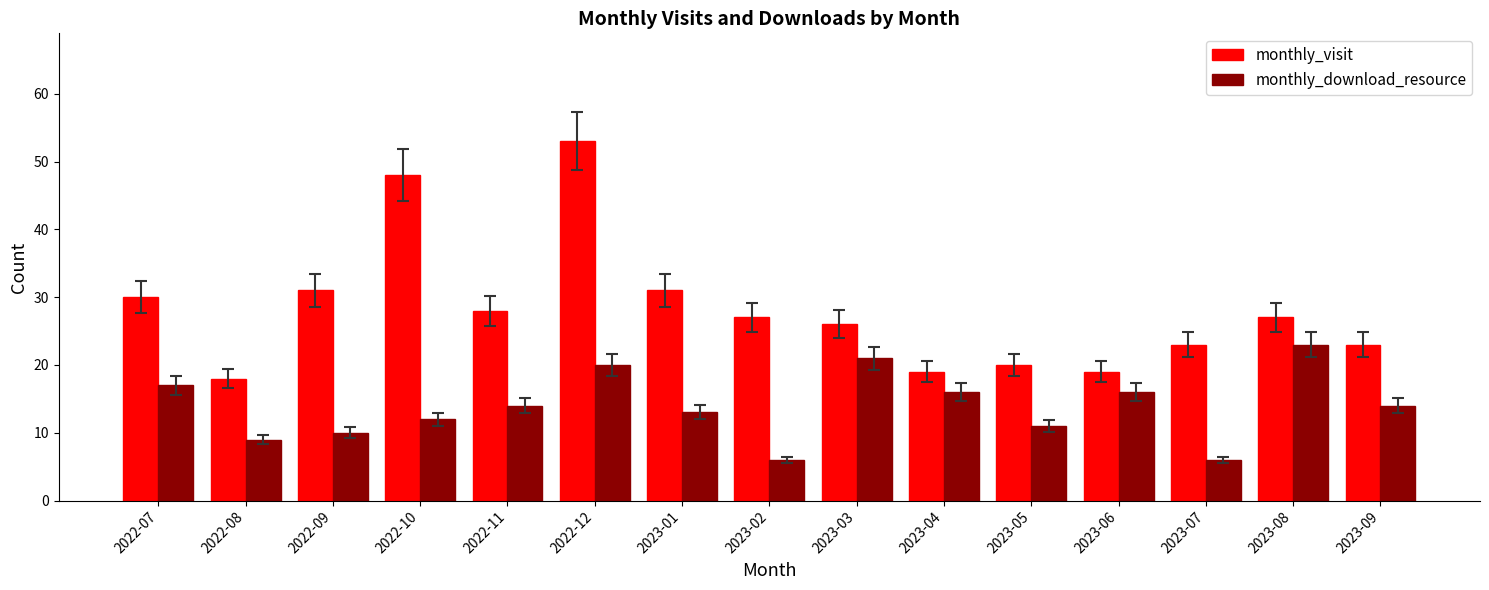

What is the value of the monthly_visit bar at the 3rd from the left?

31